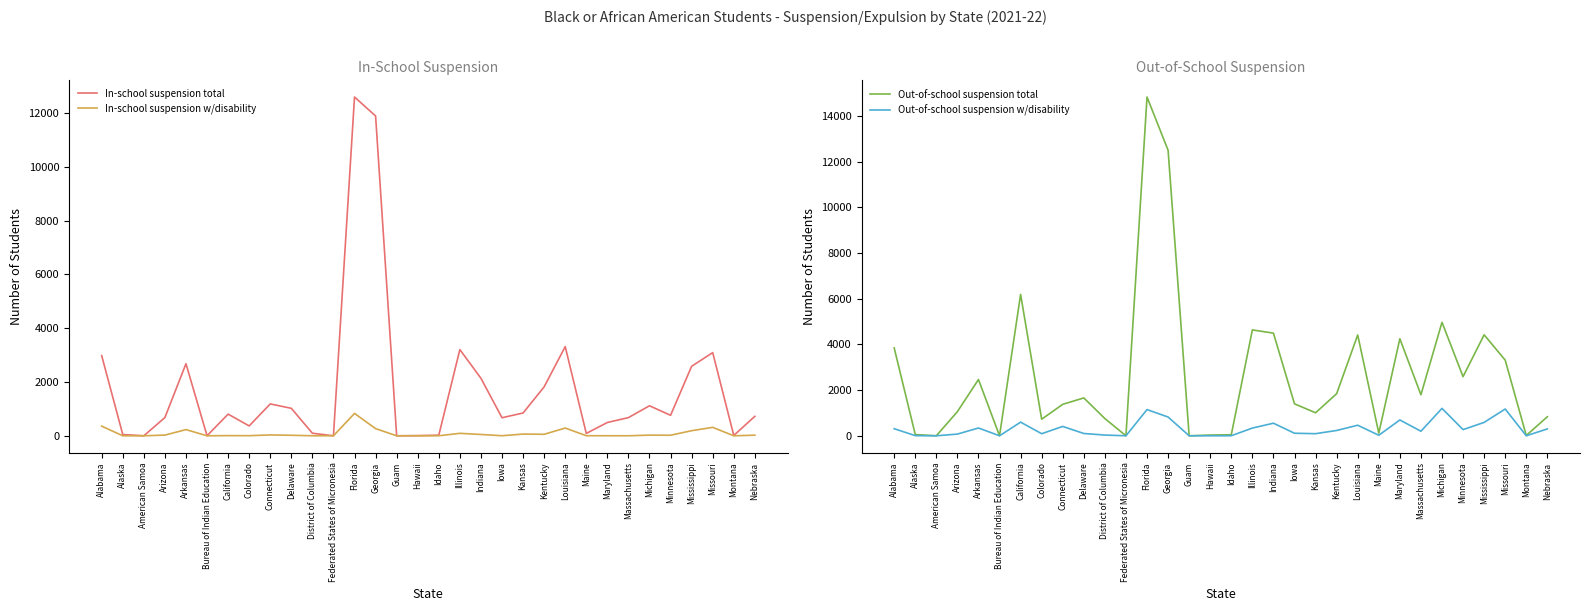

Does the chart display data point markers on the line(s)?

No